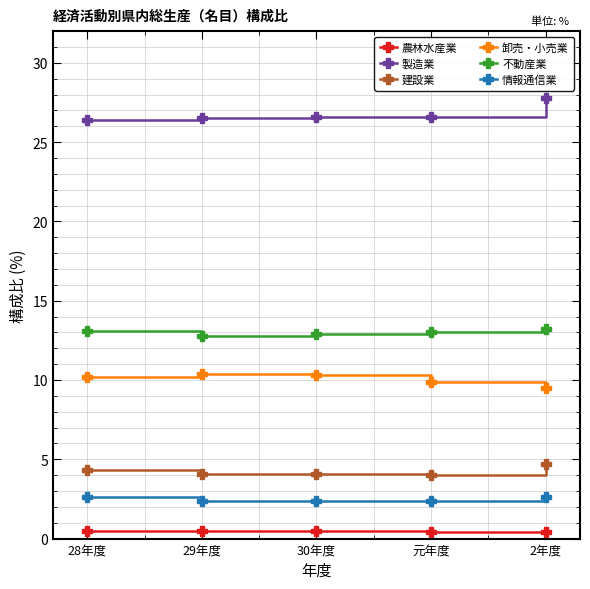

What is the label of the 2nd point from the left?

29年度